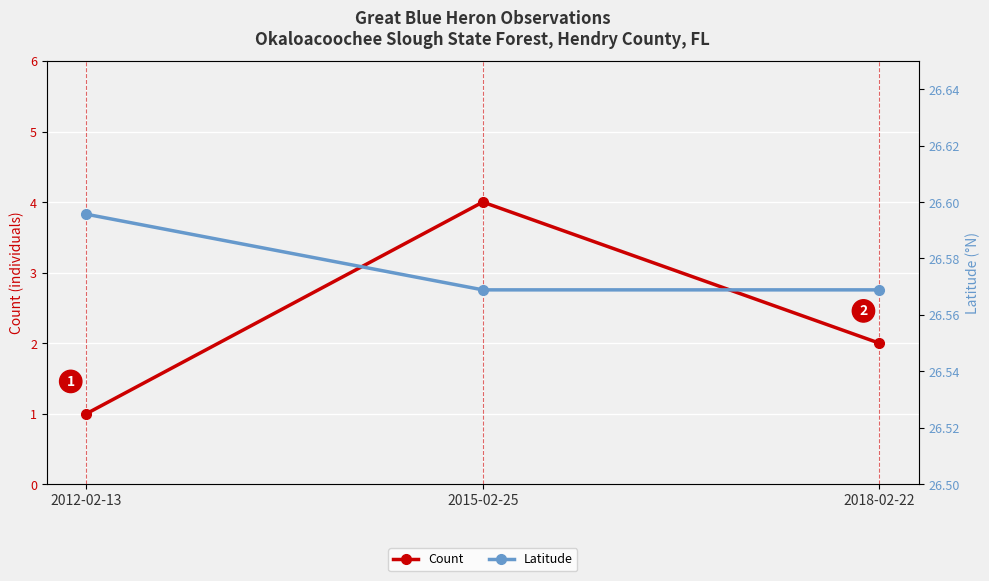

Reading left to right, what are all the values shown in this chart?

Count: 1.0	4.0	2.0
Latitude: 26.6	26.6	26.6